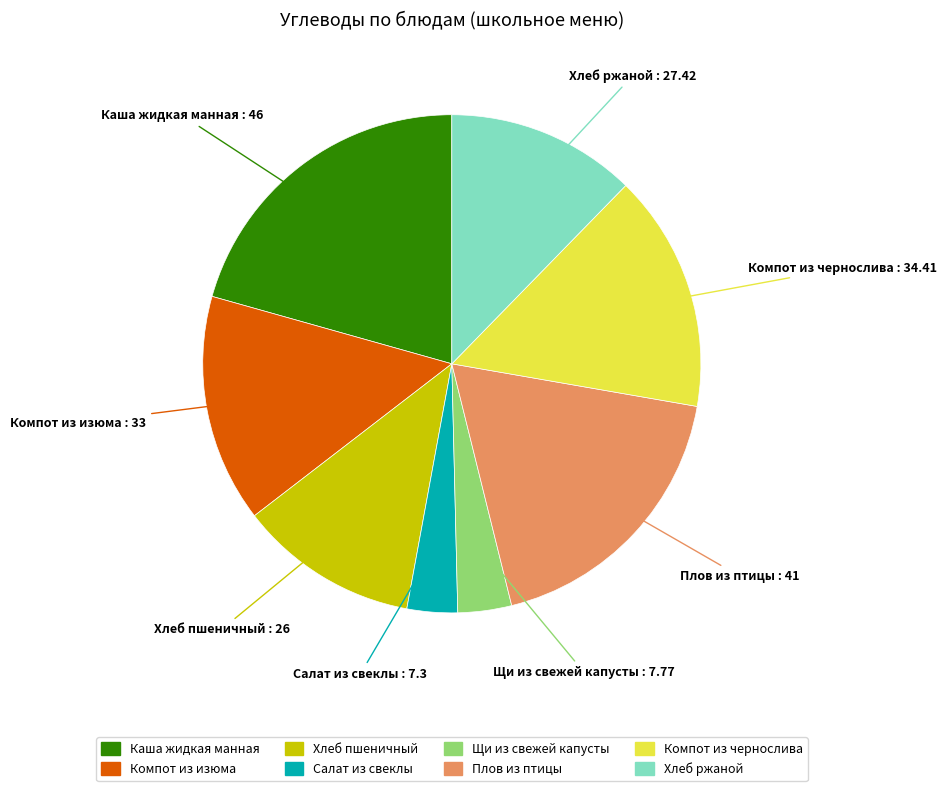

What is the largest slice in the pie chart?

Каша жидкая манная